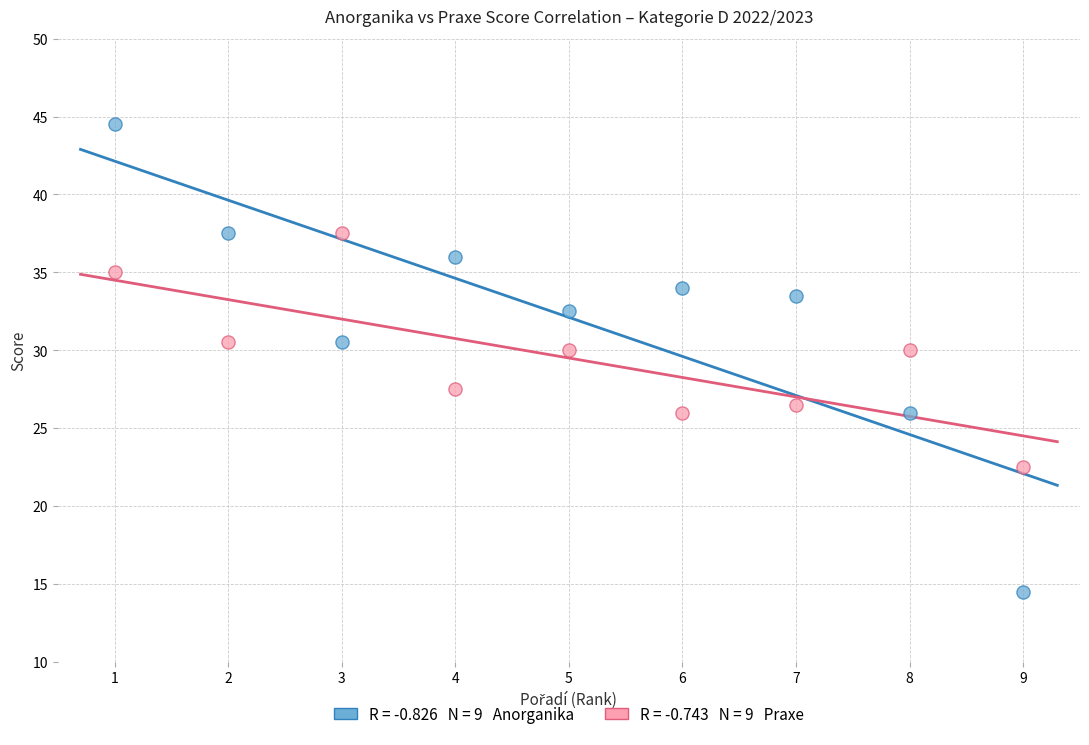

Across all data points, what is the range of Y values (max minus min)?

30.0